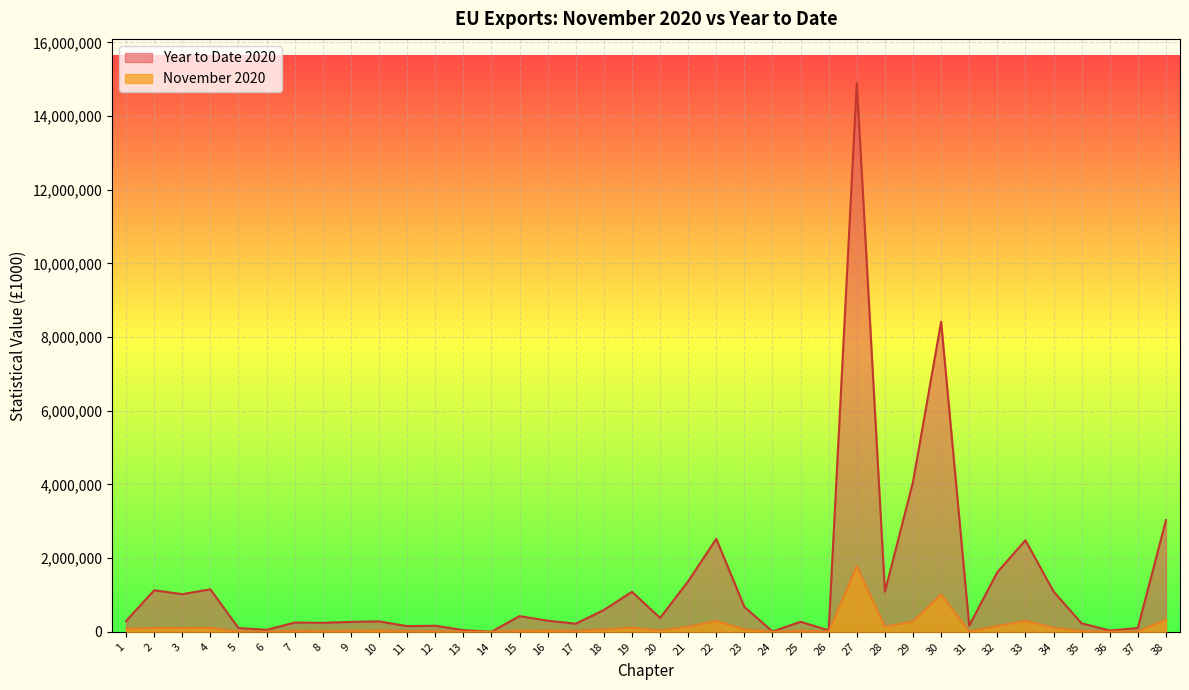

True or false: November 2020 has a value of 112361 at 19.

True